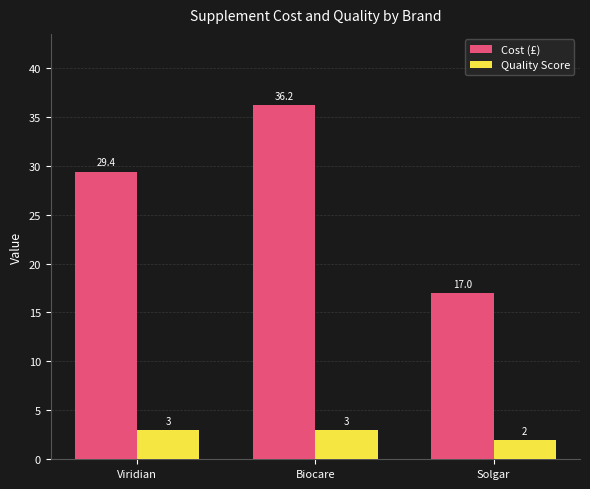

What is the total value across all series at Solgar?

19.0